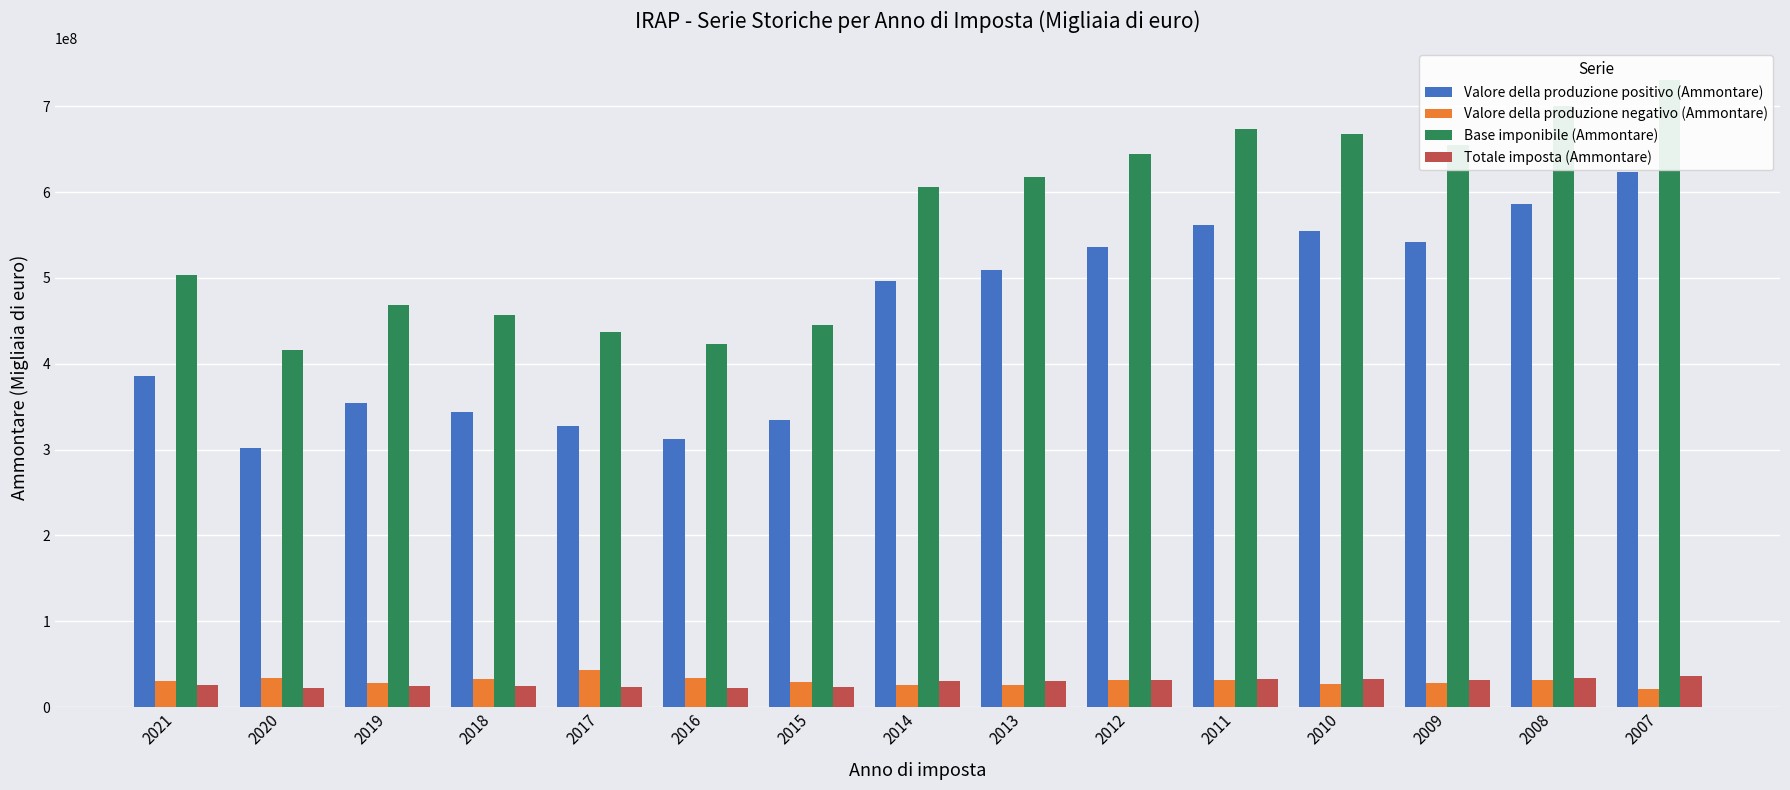

What is the highest value of the Totale imposta (Ammontare) series?

36836841